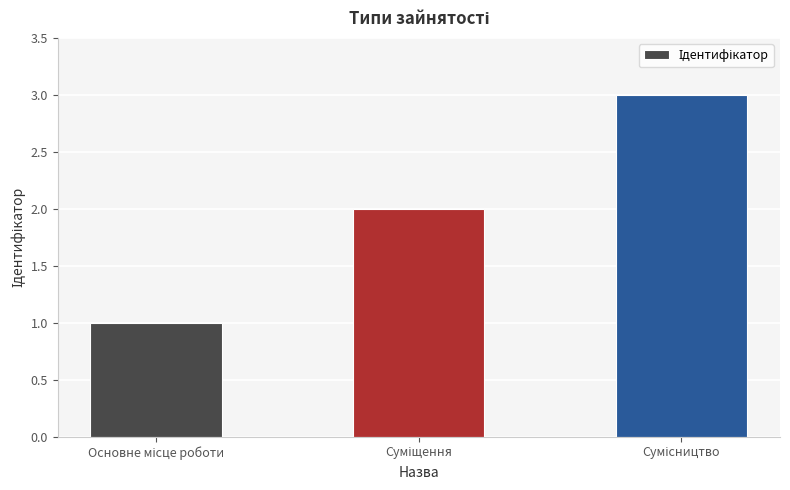

What is the sum of all values?

6